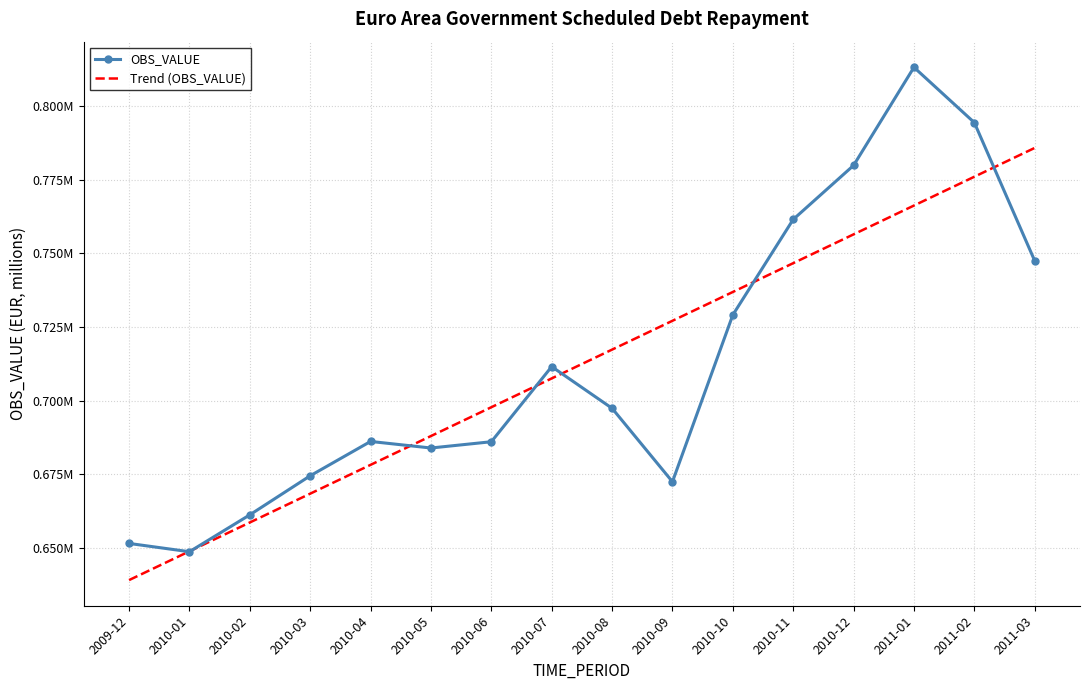

The value of OBS_VALUE at 2010-03 is 239687.1. True or false?

False